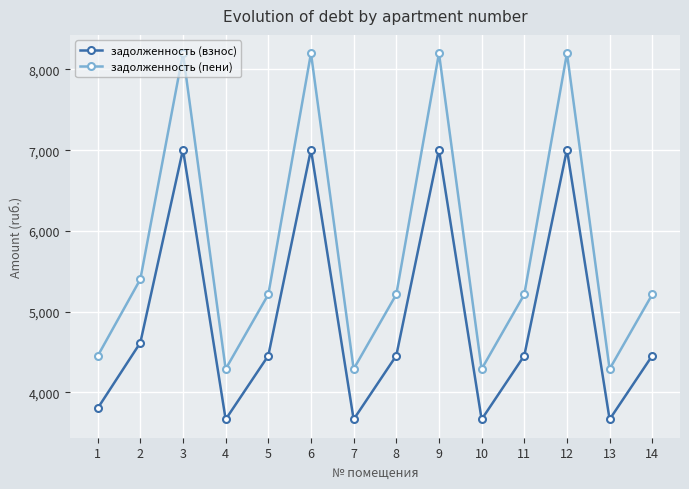

Rank the series by their average value, from lowest to highest.

задолженность (взнос), задолженность (пени)